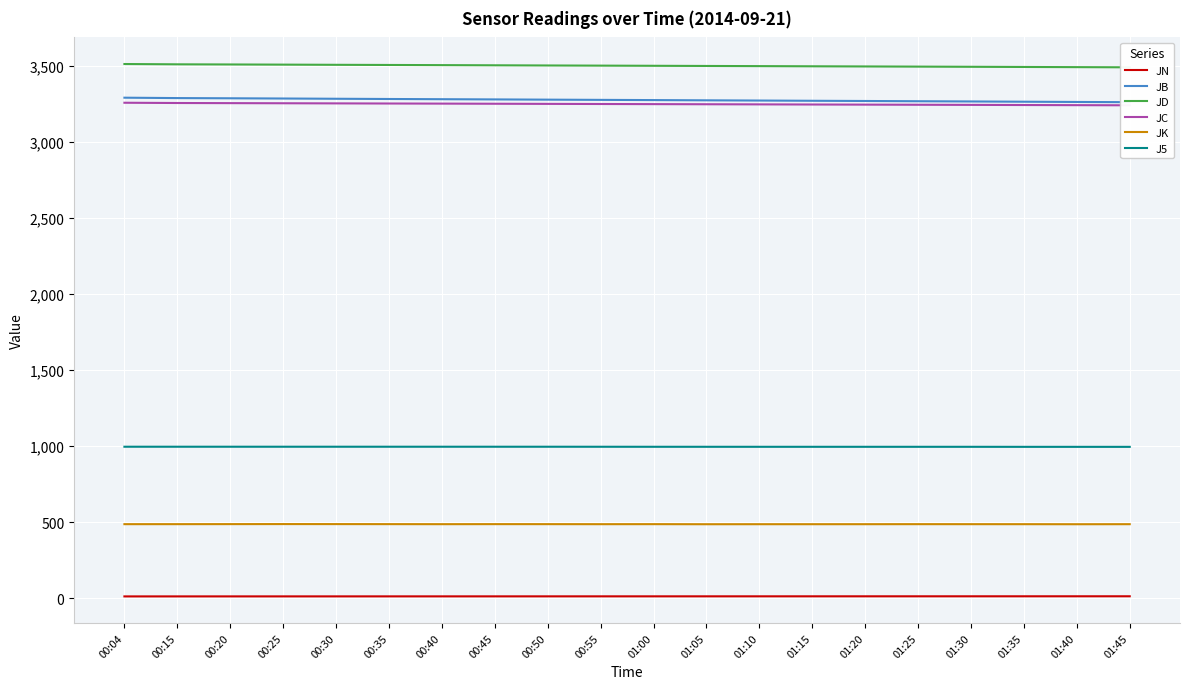

Reading left to right, transcribe all the data shown in this chart.

JN: 00:04=12.5	00:15=12.6	00:20=12.7	00:25=12.7	00:30=12.7	00:35=12.8	00:40=12.8	00:45=12.9	00:50=12.9	00:55=12.9	01:00=13.0	01:05=13.0	01:10=13.1	01:15=13.1	01:20=13.2	01:25=13.2	01:30=13.2	01:35=13.3	01:40=13.3	01:45=13.4
JB: 00:04=3293.0	00:15=3290.4	00:20=3289.1	00:25=3287.6	00:30=3285.9	00:35=3284.4	00:40=3283.0	00:45=3281.7	00:50=3280.1	00:55=3278.6	01:00=3277.2	01:05=3275.7	01:10=3274.2	01:15=3272.7	01:20=3271.3	01:25=3269.7	01:30=3268.2	01:35=3266.6	01:40=3264.9	01:45=3263.5
JD: 00:04=3514.4	00:15=3512.5	00:20=3511.5	00:25=3510.4	00:30=3509.3	00:35=3508.3	00:40=3507.2	00:45=3506.1	00:50=3504.9	00:55=3503.9	01:00=3502.8	01:05=3501.7	01:10=3500.7	01:15=3499.5	01:20=3498.5	01:25=3497.4	01:30=3496.2	01:35=3495.1	01:40=3493.9	01:45=3492.8
JC: 00:04=3259.7	00:15=3258.0	00:20=3257.2	00:25=3256.4	00:30=3255.6	00:35=3254.7	00:40=3254.0	00:45=3253.1	00:50=3252.3	00:55=3251.4	01:00=3250.7	01:05=3249.8	01:10=3249.0	01:15=3248.1	01:20=3247.3	01:25=3246.5	01:30=3245.6	01:35=3244.7	01:40=3243.8	01:45=3242.9
JK: 00:04=487.7	00:15=487.8	00:20=488.0	00:25=488.3	00:30=488.1	00:35=487.9	00:40=487.6	00:45=487.9	00:50=487.8	00:55=487.6	01:00=487.8	01:05=487.3	01:10=487.5	01:15=487.5	01:20=487.5	01:25=487.8	01:30=487.6	01:35=487.6	01:40=487.3	01:45=487.6
J5: 00:04=997.1	00:15=997.1	00:20=997.1	00:25=997.1	00:30=997.1	00:35=997.1	00:40=997.1	00:45=997.0	00:50=997.0	00:55=996.9	01:00=996.7	01:05=996.6	01:10=996.6	01:15=996.6	01:20=996.6	01:25=996.6	01:30=996.5	01:35=996.3	01:40=996.3	01:45=996.2